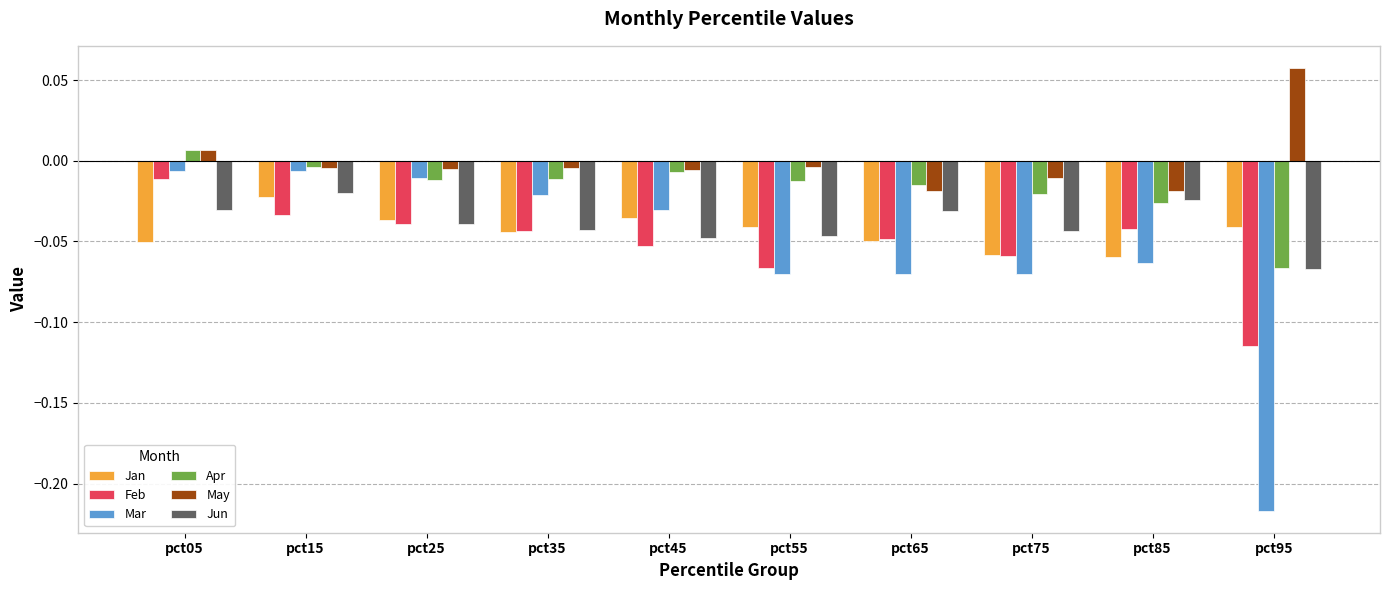

Which category has the highest value across all series?

pct95